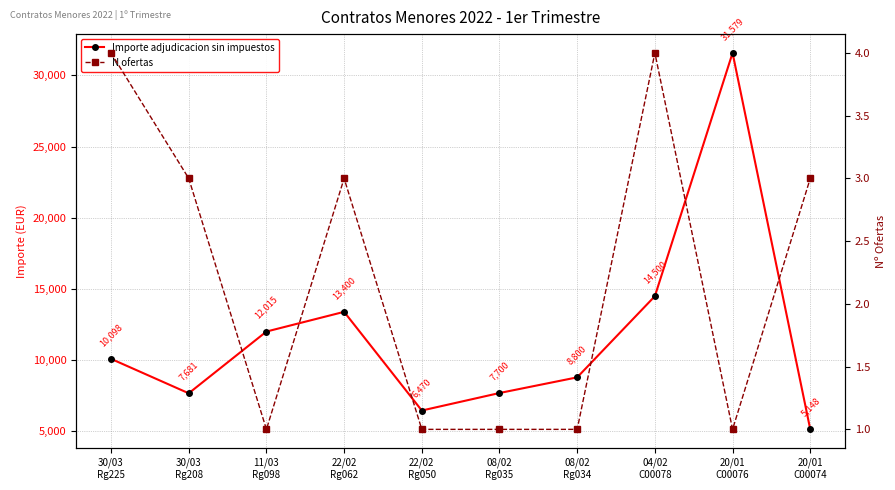

What is the sum of the Importe adjudicacion sin impuestos values at 22/02
Rg062 and 20/01
C00076?

44979.3